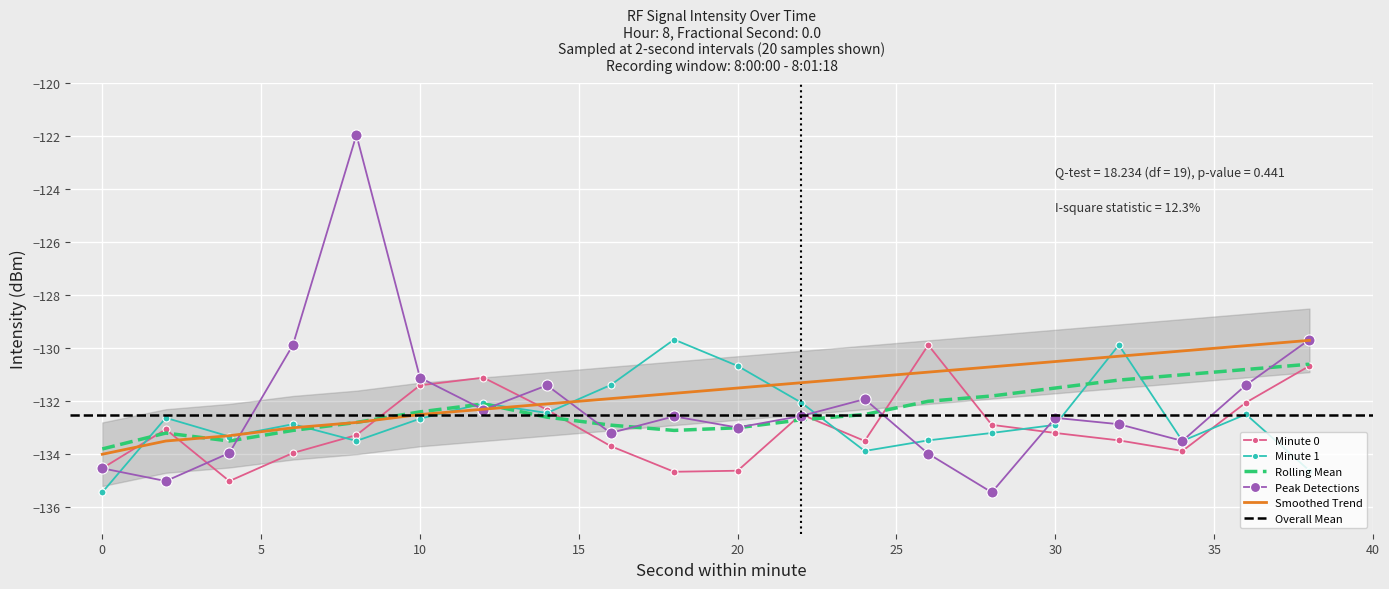

True or false: Minute 1 and Smoothed Trend intersect in this chart.

True